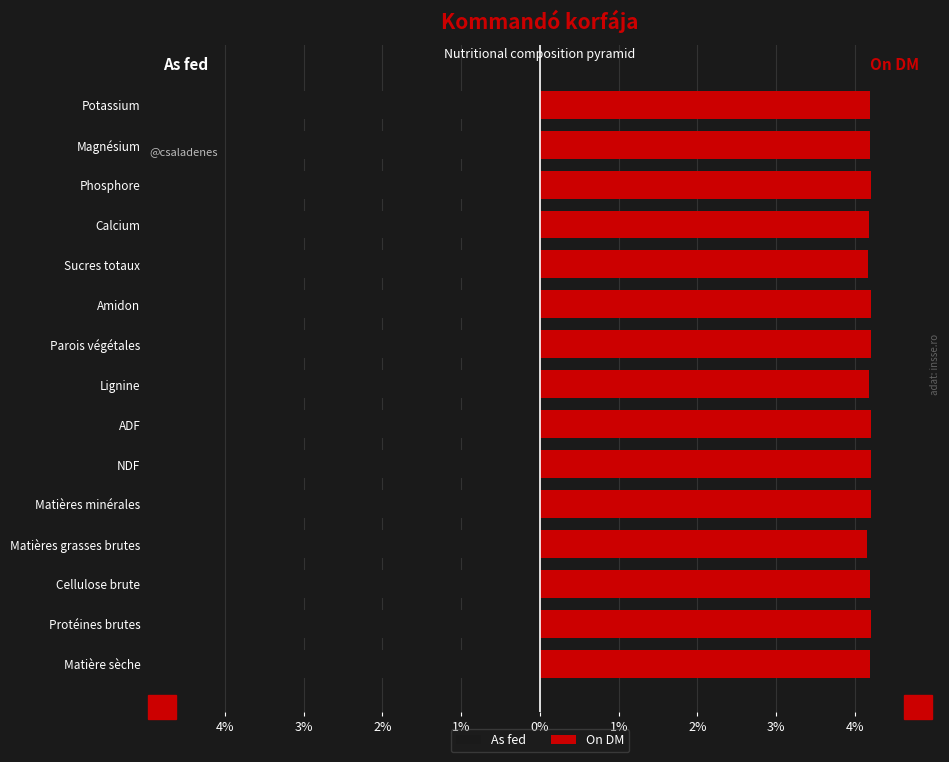

What is the highest value of the As fed series?

-3.8